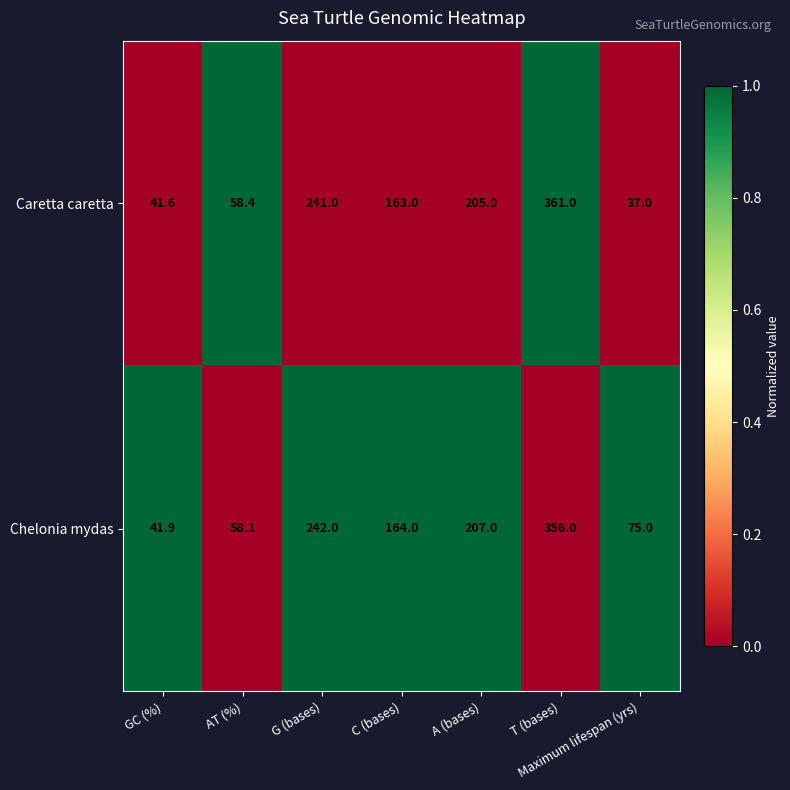

Which series has the largest range (max minus min)?

Caretta caretta